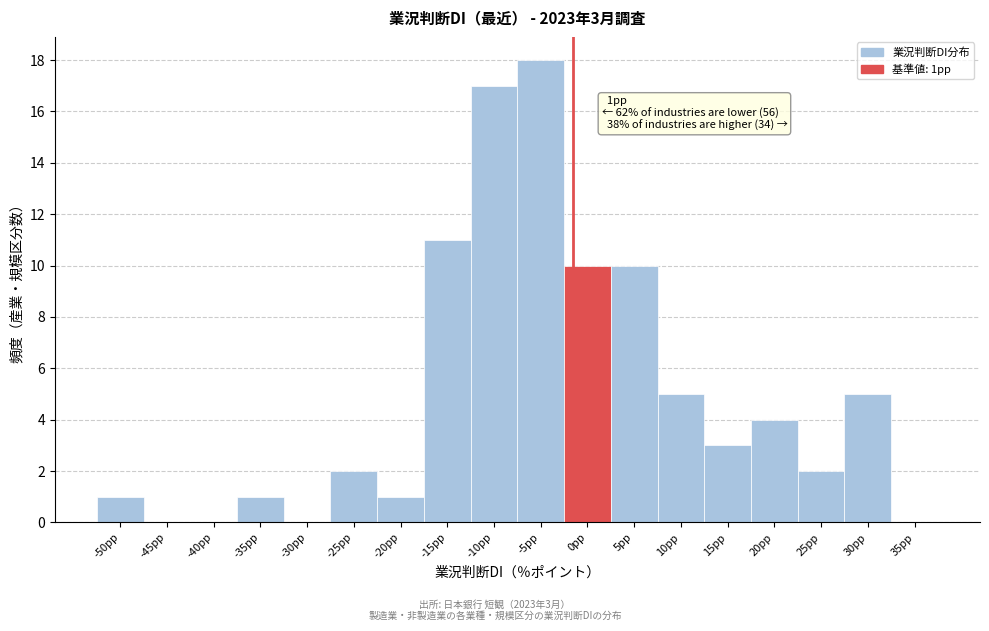

Reading left to right, transcribe all the data shown in this chart.

-50pp=1	-45pp=0	-40pp=0	-35pp=1	-30pp=0	-25pp=2	-20pp=1	-15pp=11	-10pp=17	-5pp=18	0pp=10	5pp=10	10pp=5	15pp=3	20pp=4	25pp=2	30pp=5	35pp=0